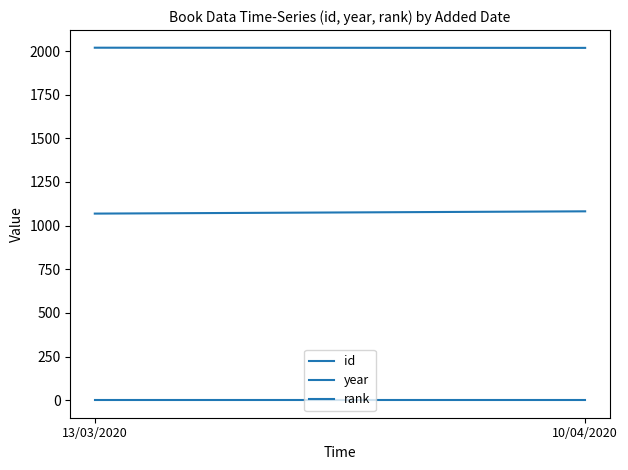

What is the value of the id point at the 2nd from the left?

1082